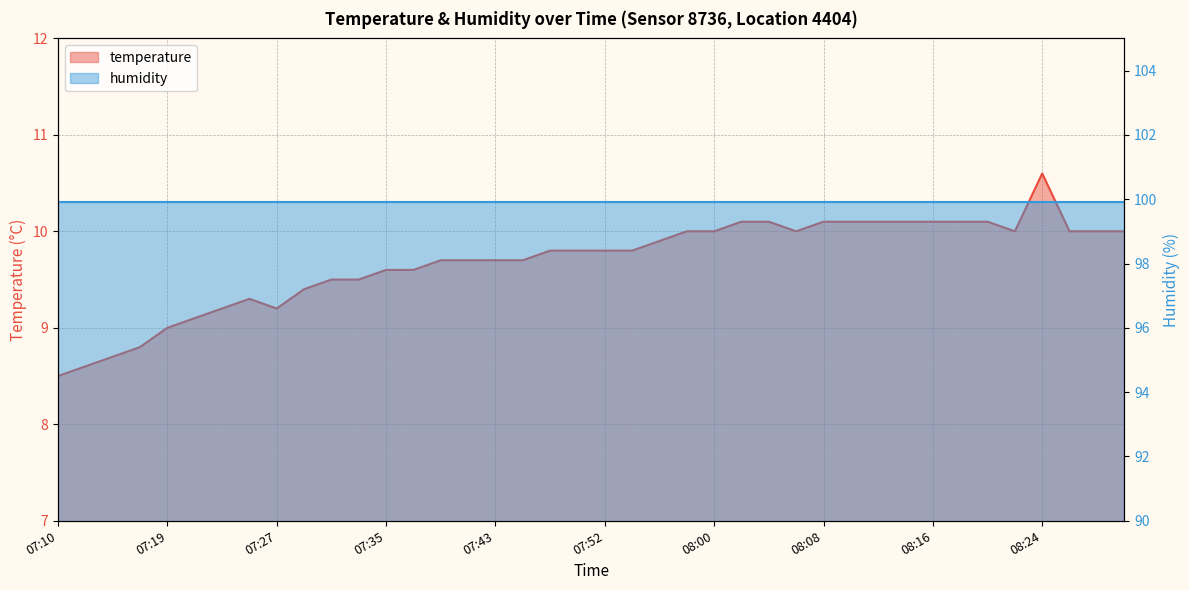

Rank the categories by value from highest to lowest.

08:24, 08:02, 08:04, 08:08, 08:10, 08:12, 08:14, 08:16, 08:18, 08:20, 07:58, 08:00, 08:06, 08:22, 08:26, 08:28, 08:30, 07:56, 07:47, 07:49, 07:52, 07:54, 07:39, 07:41, 07:43, 07:45, 07:35, 07:37, 07:31, 07:33, 07:29, 07:25, 07:23, 07:27, 07:21, 07:19, 07:17, 07:15, 07:13, 07:10